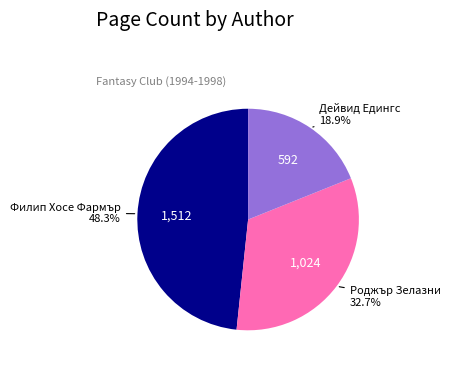

How many segments does this pie chart have?

3